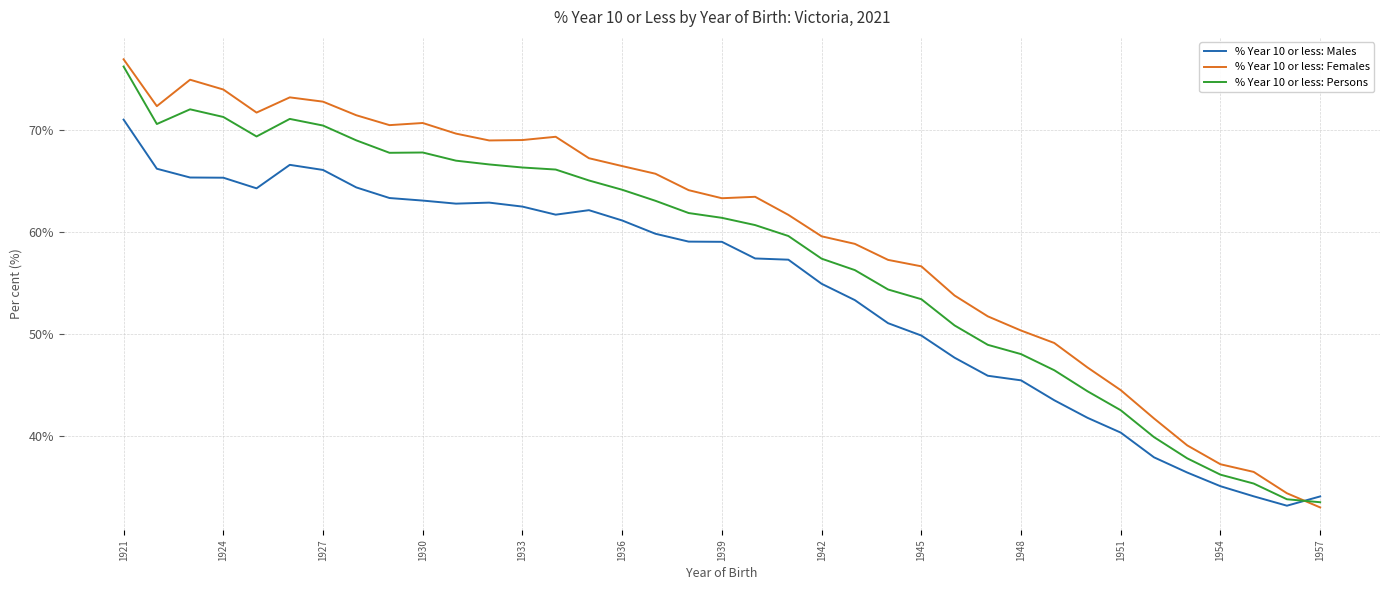

Which series has the largest total across all categories?

% Year 10 or less: Females